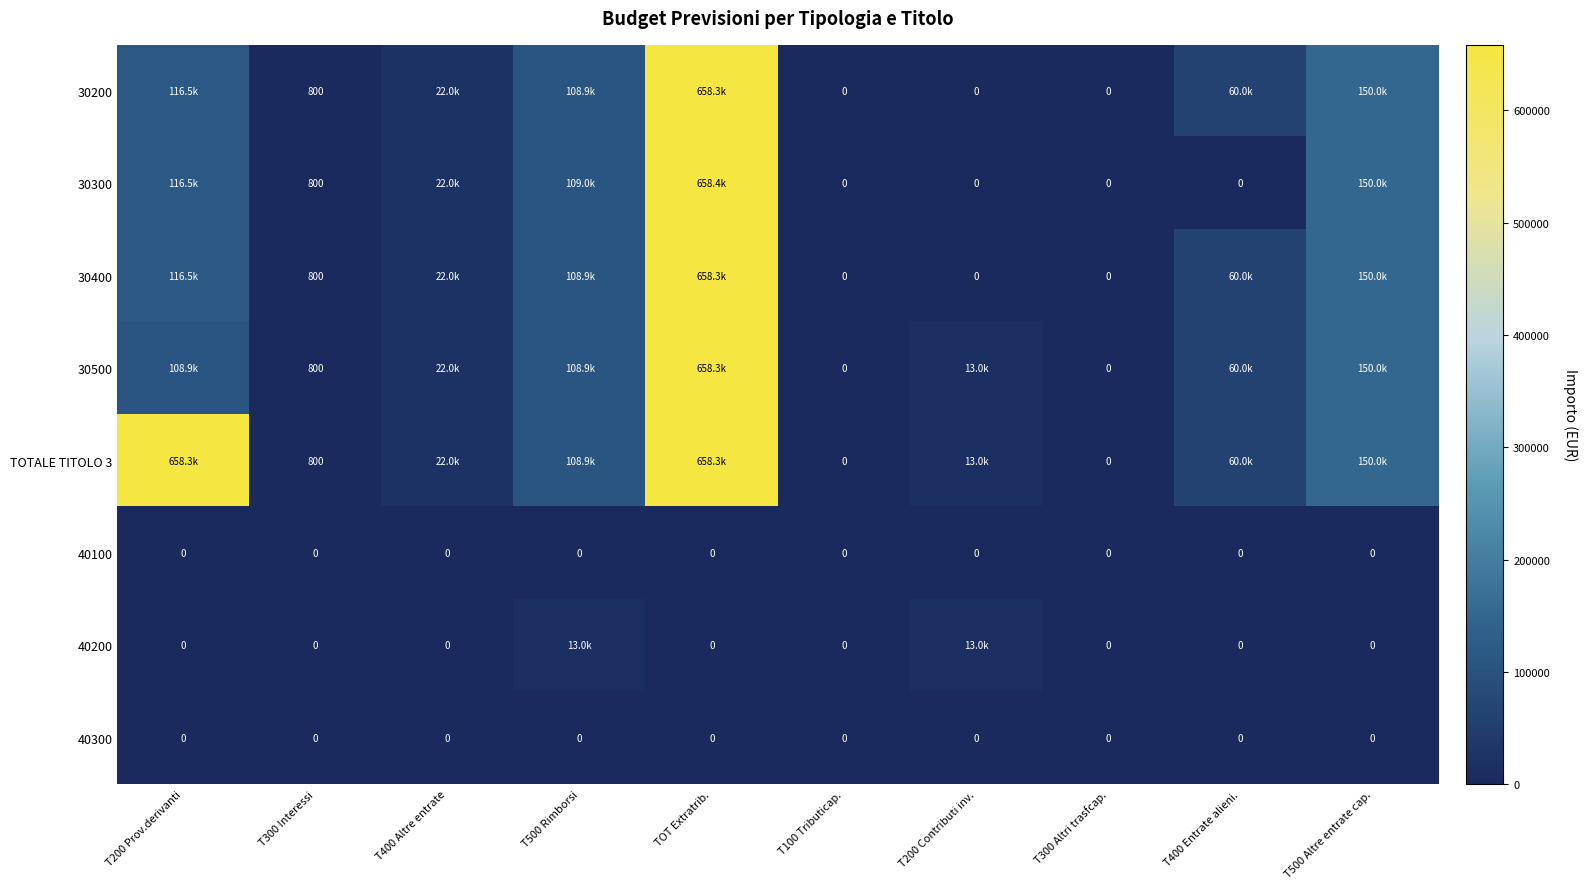

What is the spread (max minus min) of values at T300 Interessi?

800.0